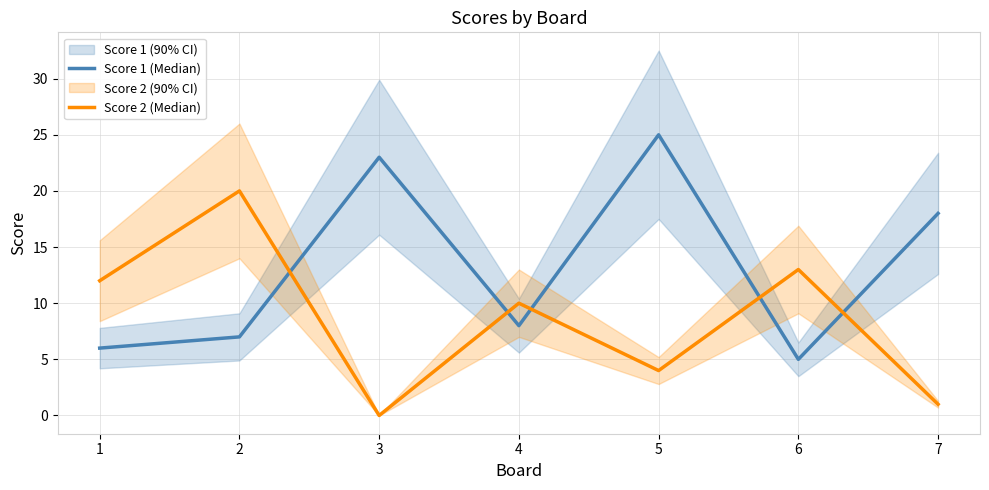

What are all the series names shown in the legend?

Score 1 (Median), Score 2 (Median)